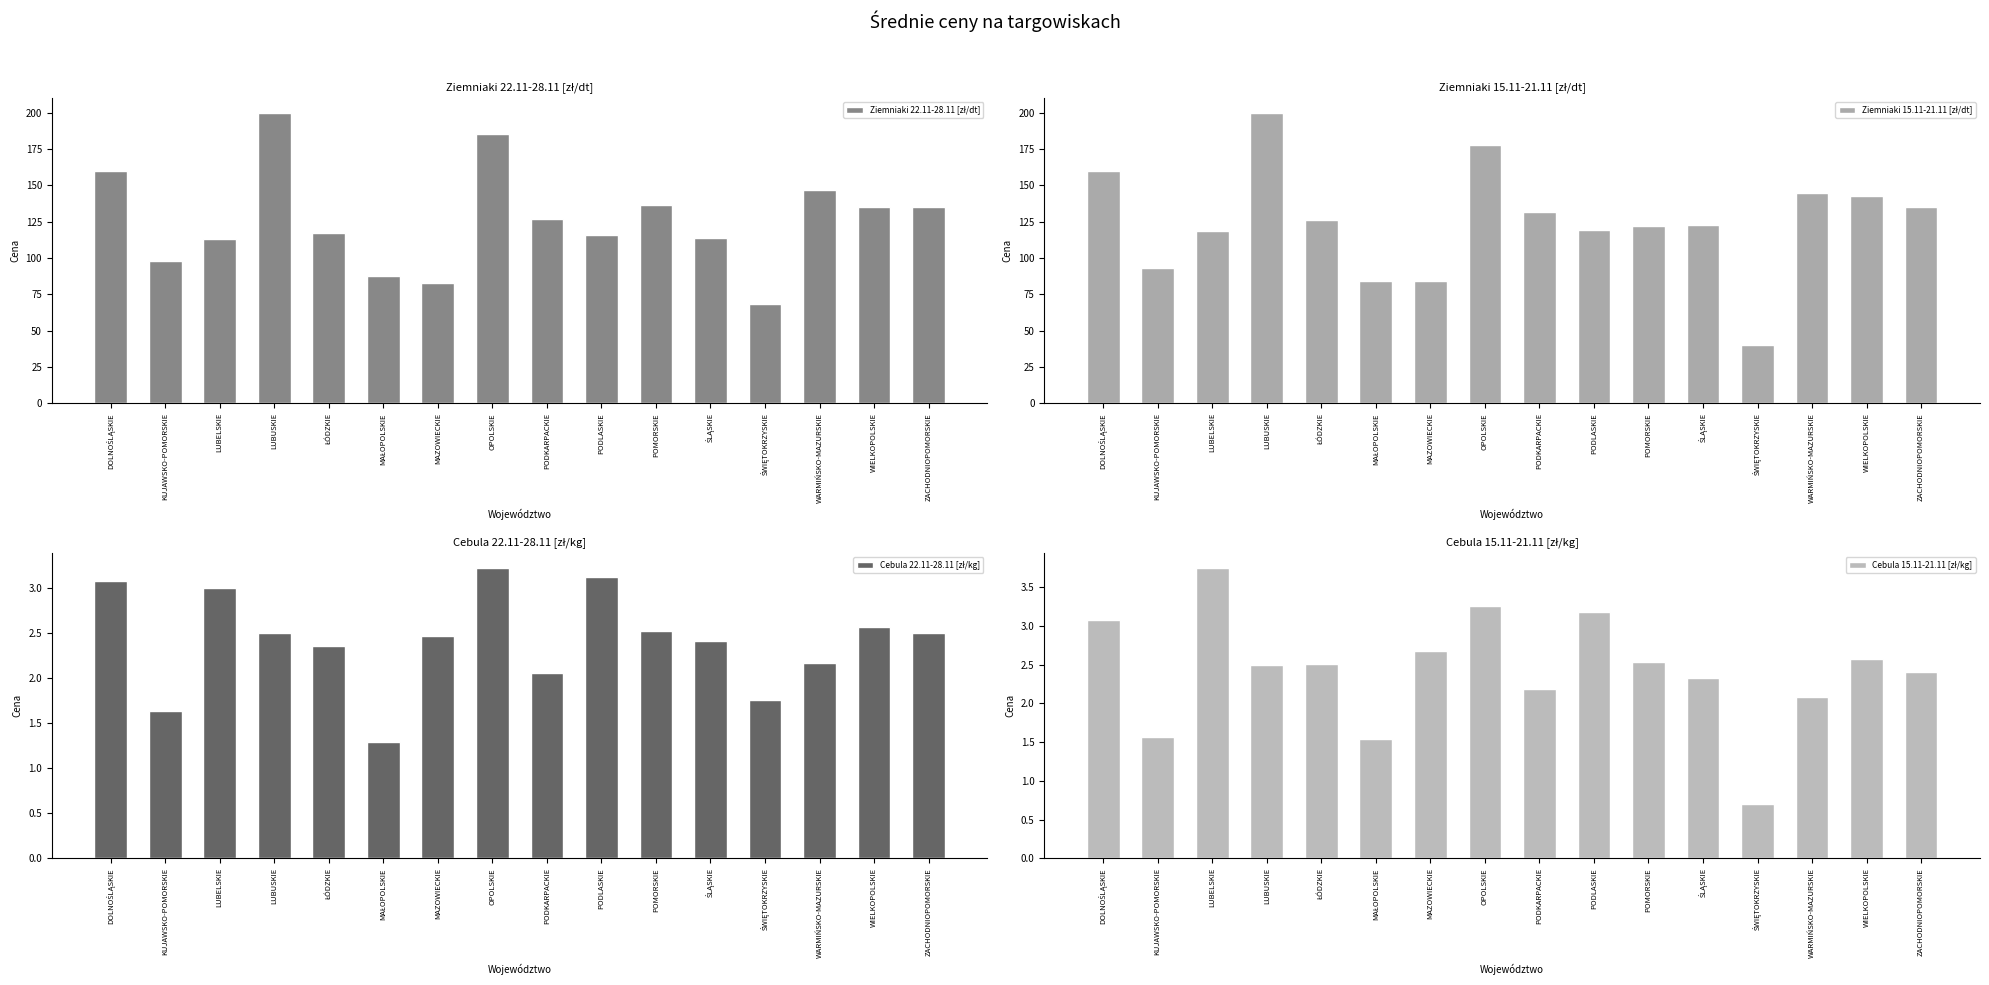

At which label is Ziemniaki 22.11-28.11 [zł/dt] closest to 134?

WIELKOPOLSKIE